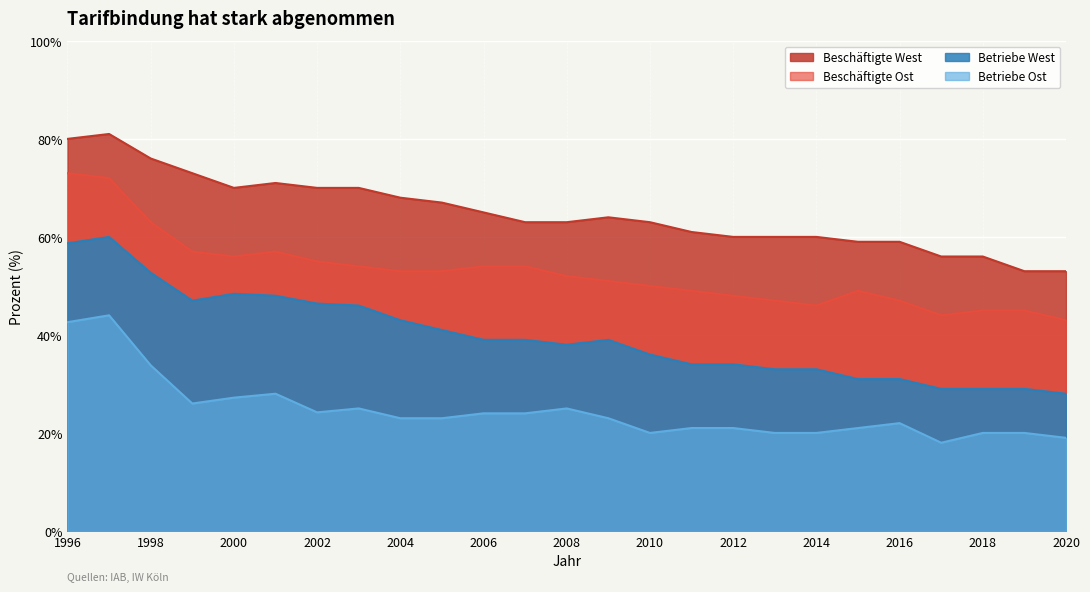

Is it true that Betriebe West equals 28.0 at 2020?

True